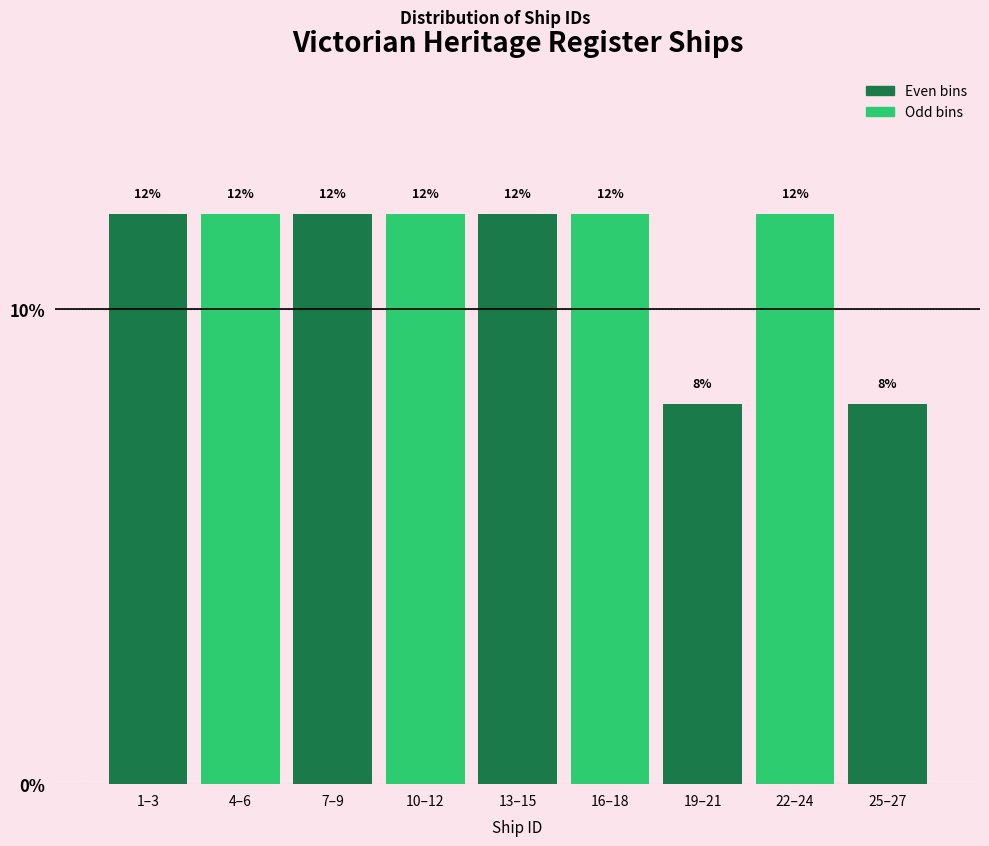

Reading left to right, list all the values displayed in this chart.

12	12	12	12	12	12	8	12	8